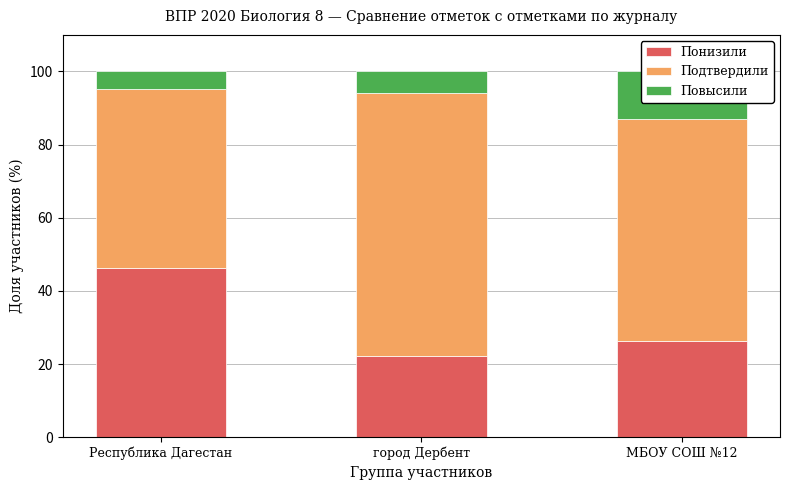

Which series has the largest total across all categories?

Подтвердили